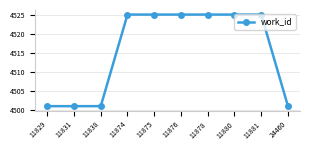

What is the change in value from 11838 to 11874?

+24